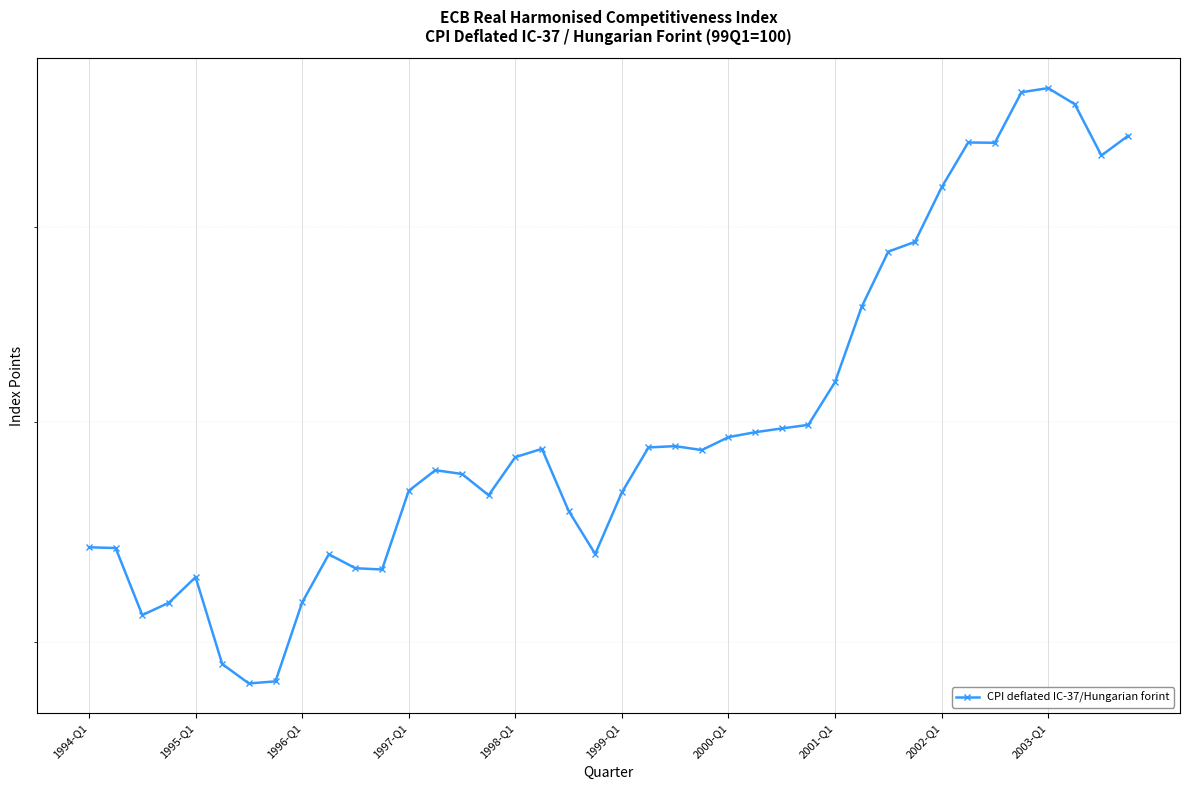

What is the difference between the second highest and second lowest values?

29.3